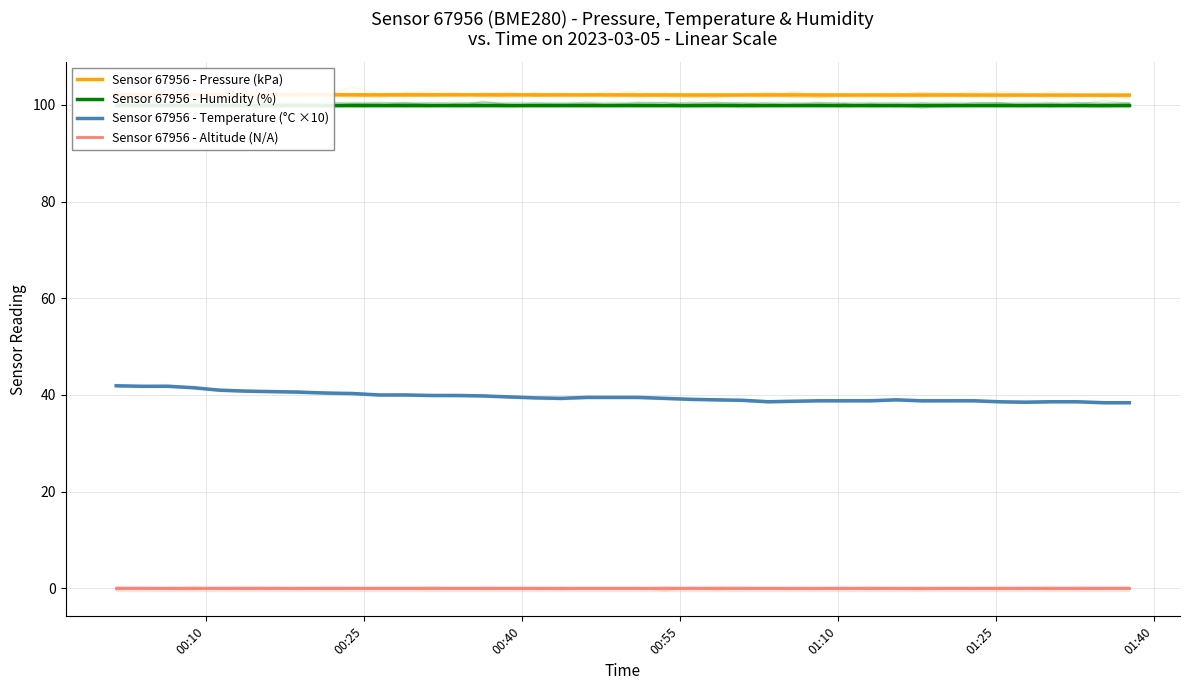

True or false: Sensor 67956 - Pressure (kPa) has more than 1 interior local peaks.

True